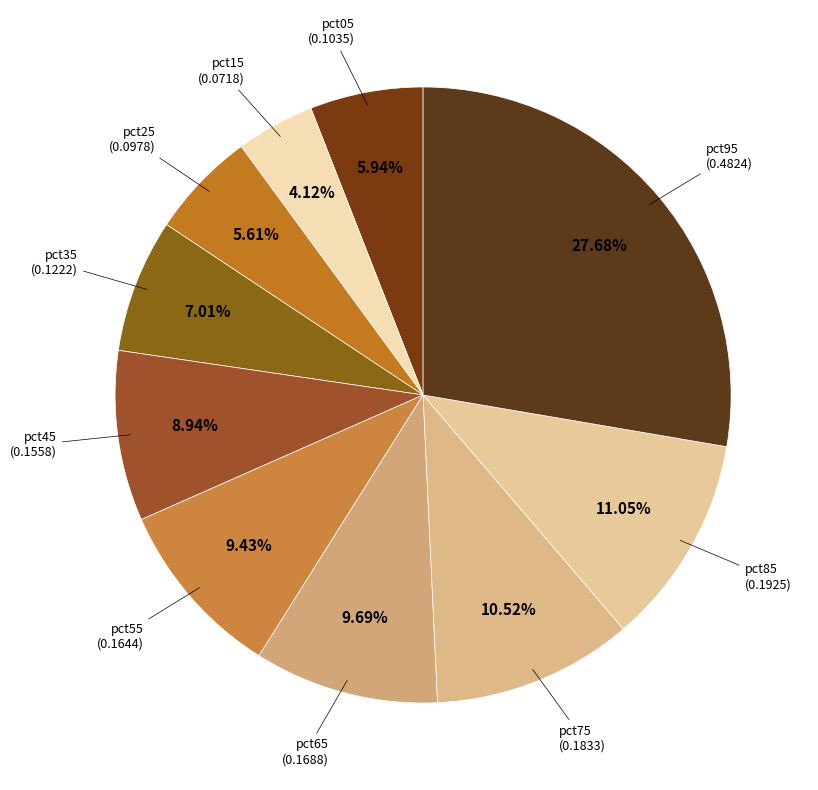

Is there a majority slice in this chart?

No